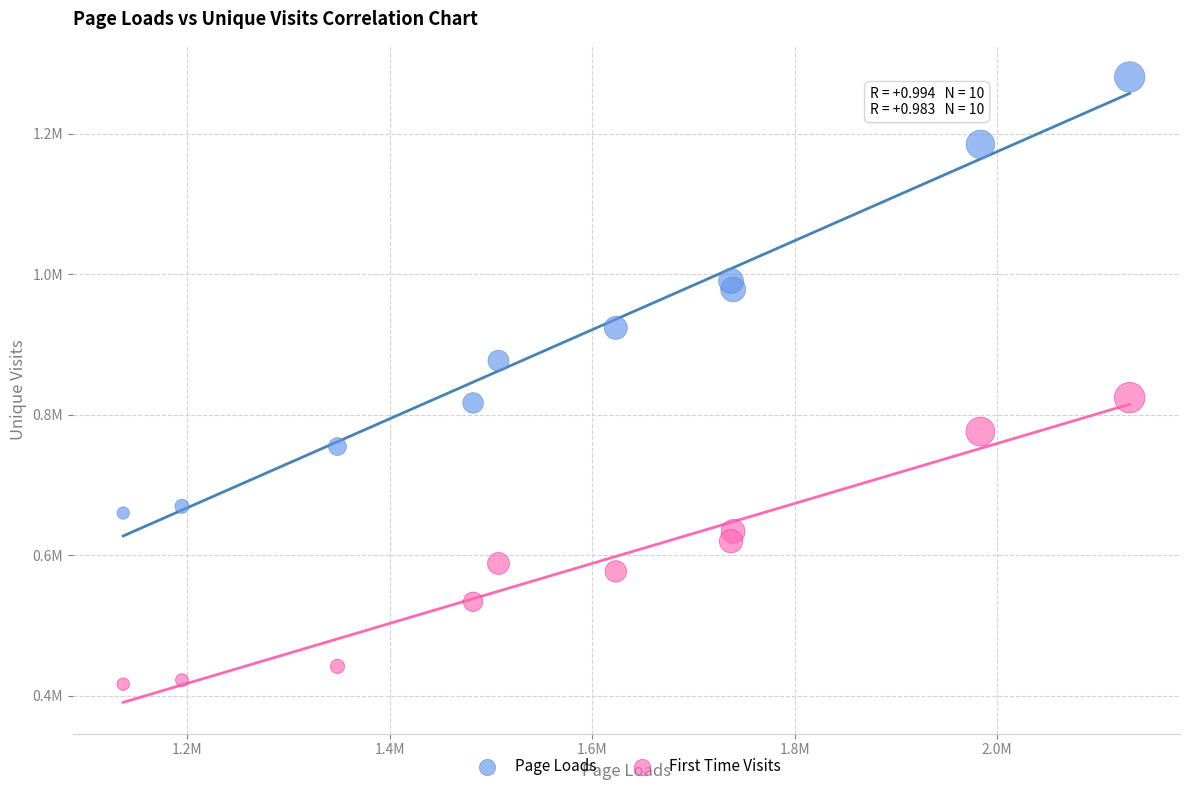

What are all the series names shown in the legend?

Page Loads, First Time Visits